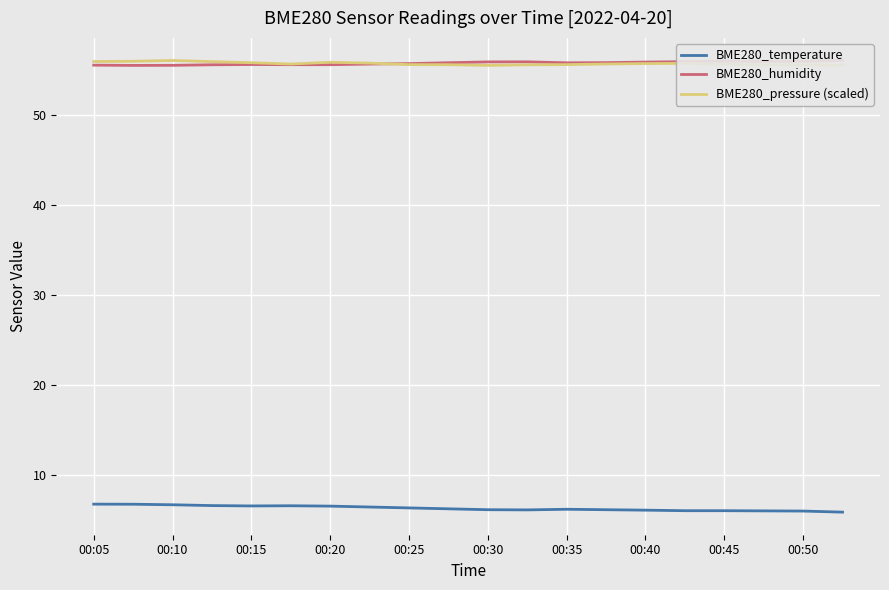

What is the smallest value displayed?

5.8